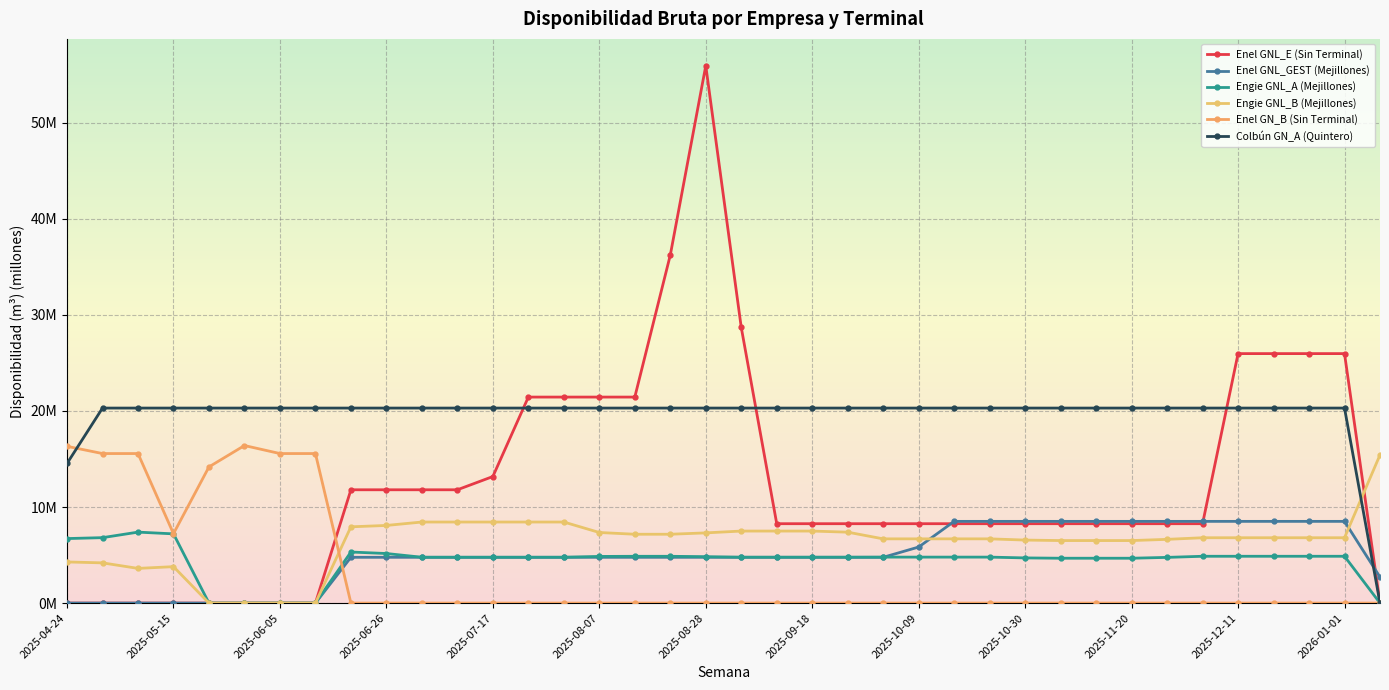

What is the label of the 17th point from the left?

2025-08-14